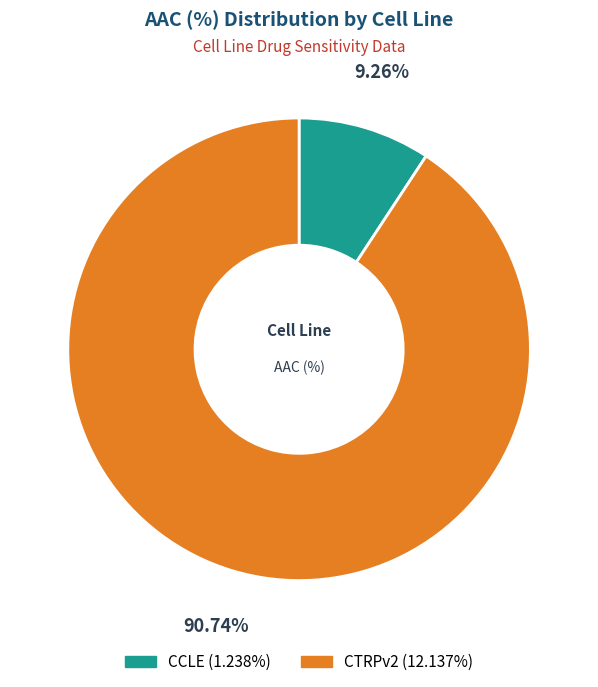

Between CTRPv2 and CCLE, which is larger?

CTRPv2